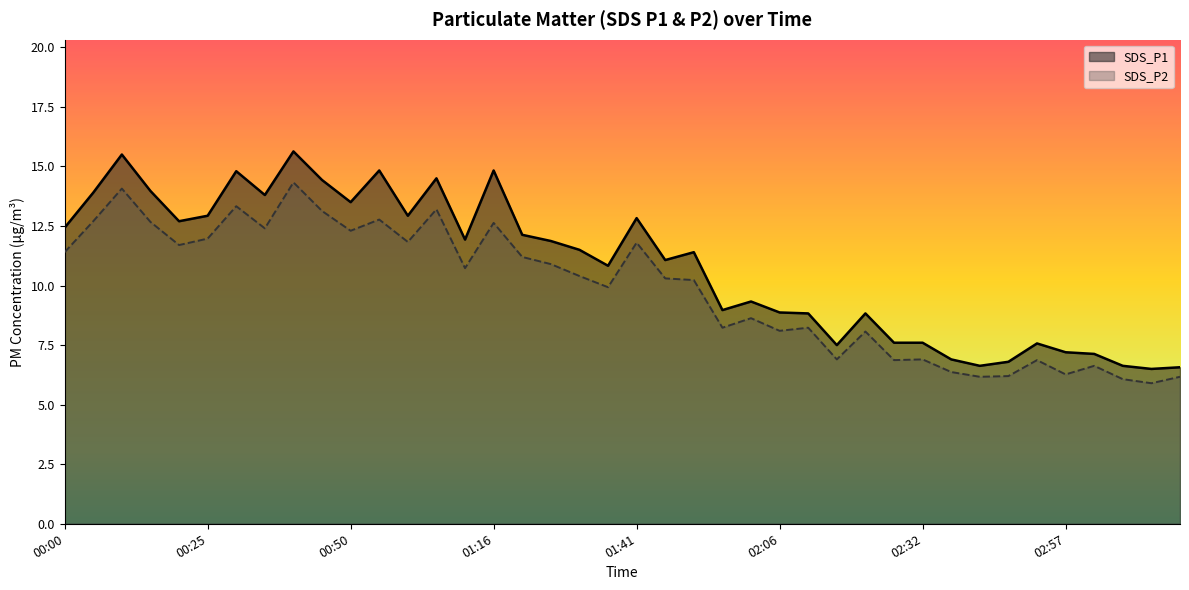

What is the label of the 7th point from the left?

00:30